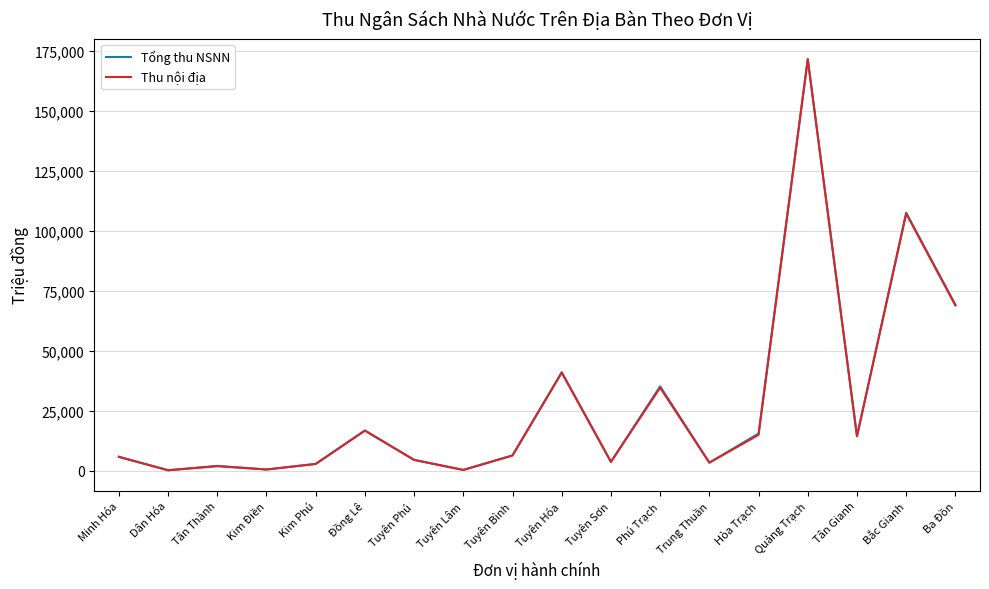

Which category has the highest value in the Thu nội địa series?

Quảng Trạch